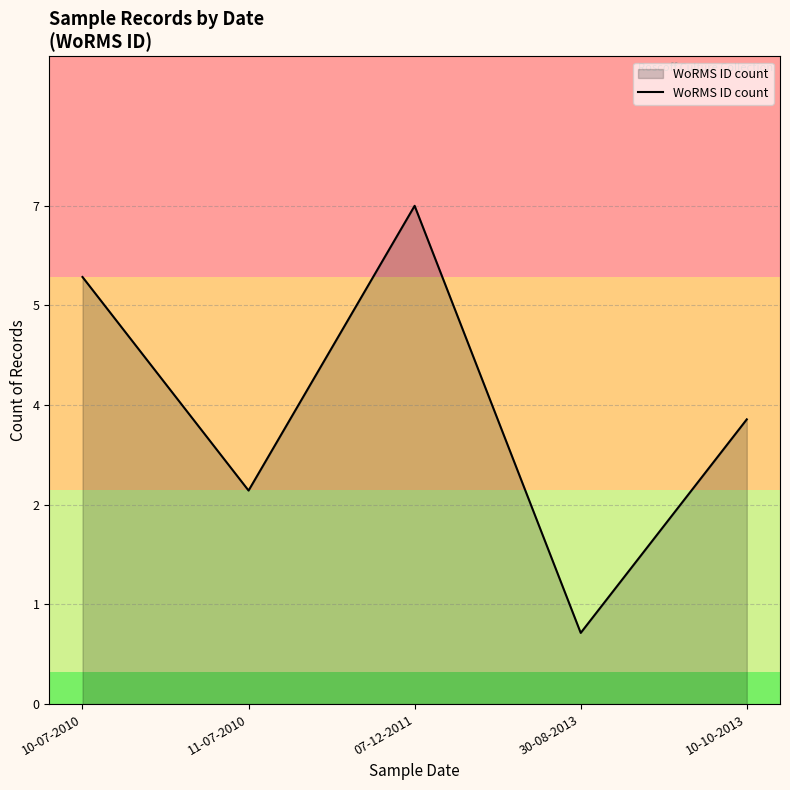

Does the chart have visible grid lines?

Yes